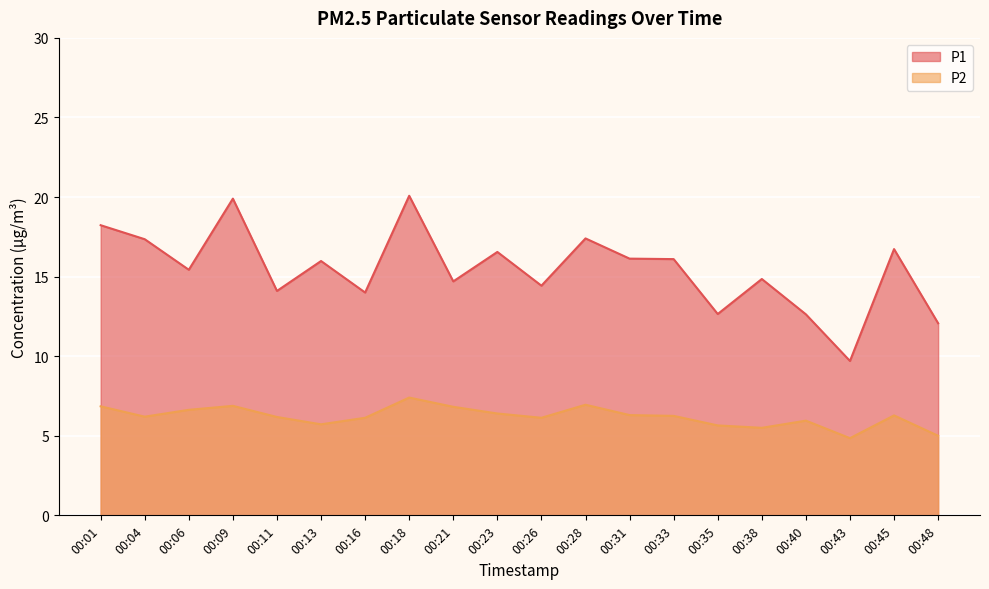

True or false: P1 and P2 intersect in this chart.

False